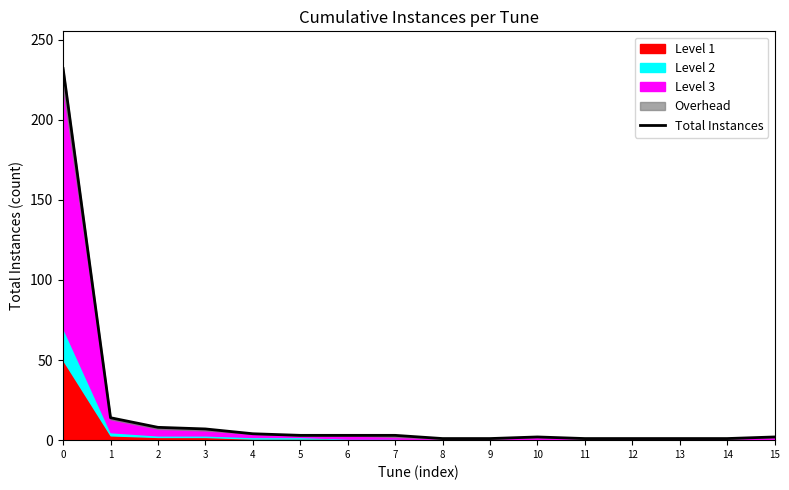

Rank the categories by value from lowest to highest.

8, 9, 11, 12, 13, 14, 10, 15, 5, 6, 7, 4, 3, 2, 1, 0